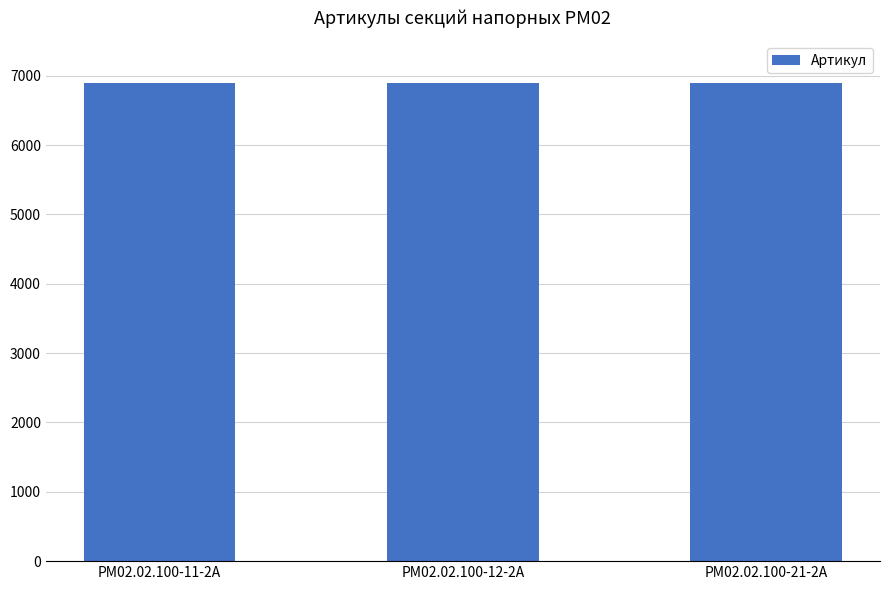

The value at РМ02.02.100-11-2А is 10917. True or false?

False